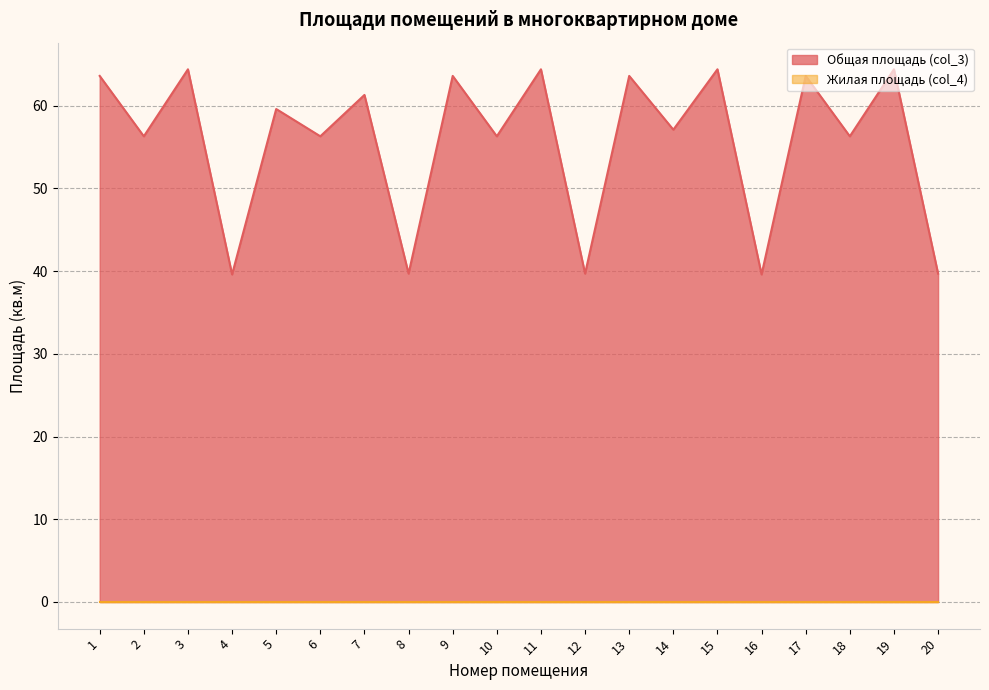

What is the change in value from 13 to 20?

-23.9